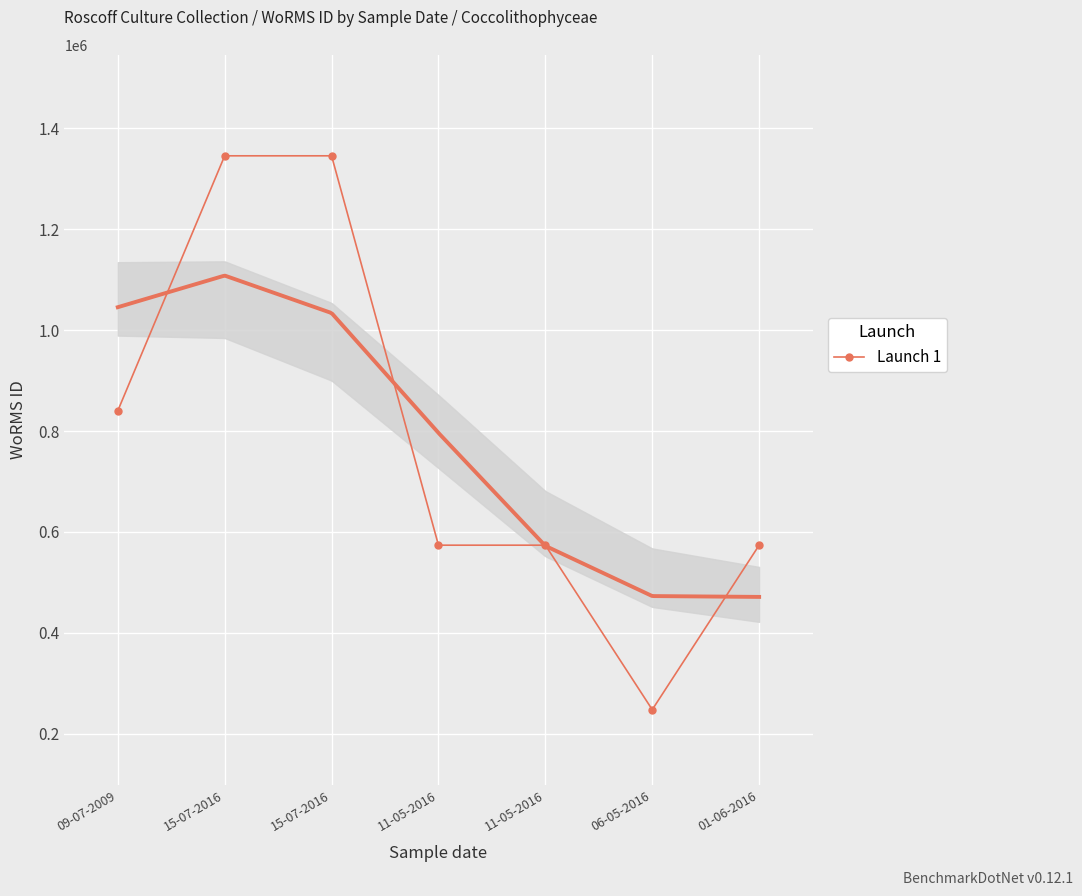

Approximately how many times larger is the value at 11-05-2016 compared to 06-05-2016?

2.3